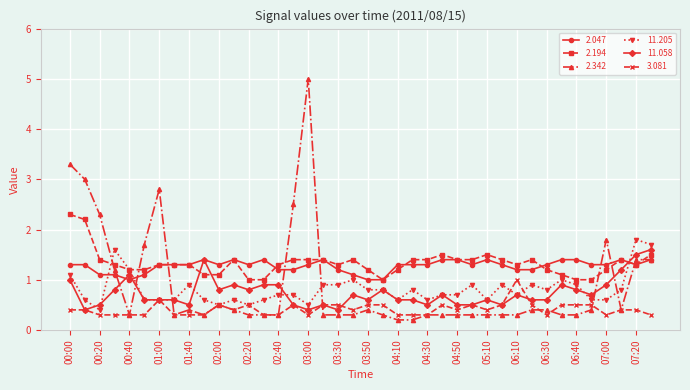

What is the value of the 2.342 point at the 2nd from the left?

3.0